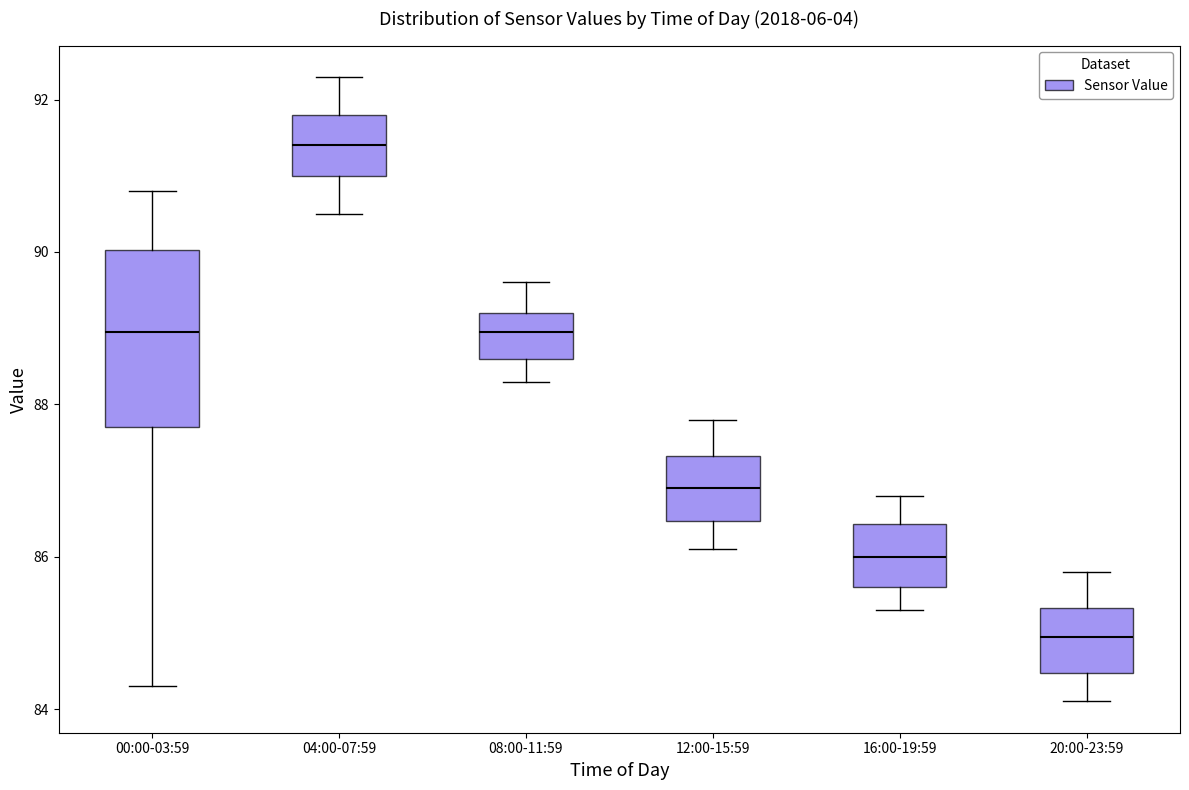

Where does the median line of the box for 04:00-07:59 sit on the y-axis? The values are not printed on the chart, so give them approximately, as read against the axis.

91.4